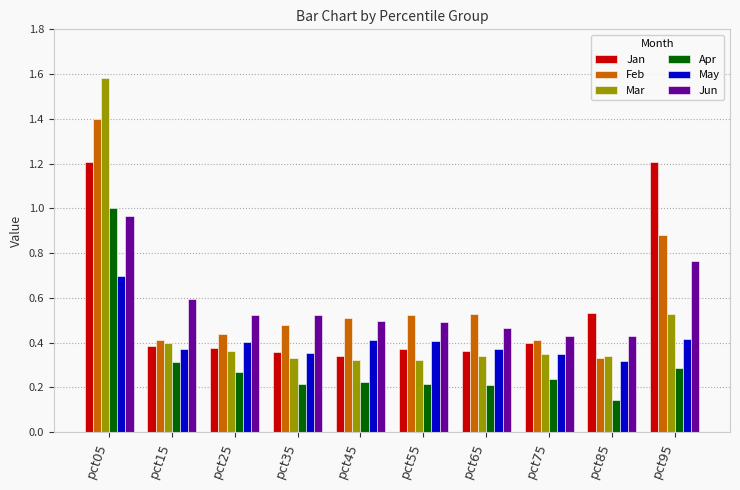

Is it true that Feb equals 0.3 at pct35?

False